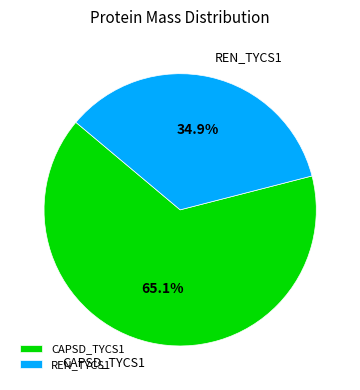

Which has a higher value, REN_TYCS1 or CAPSD_TYCS1?

CAPSD_TYCS1